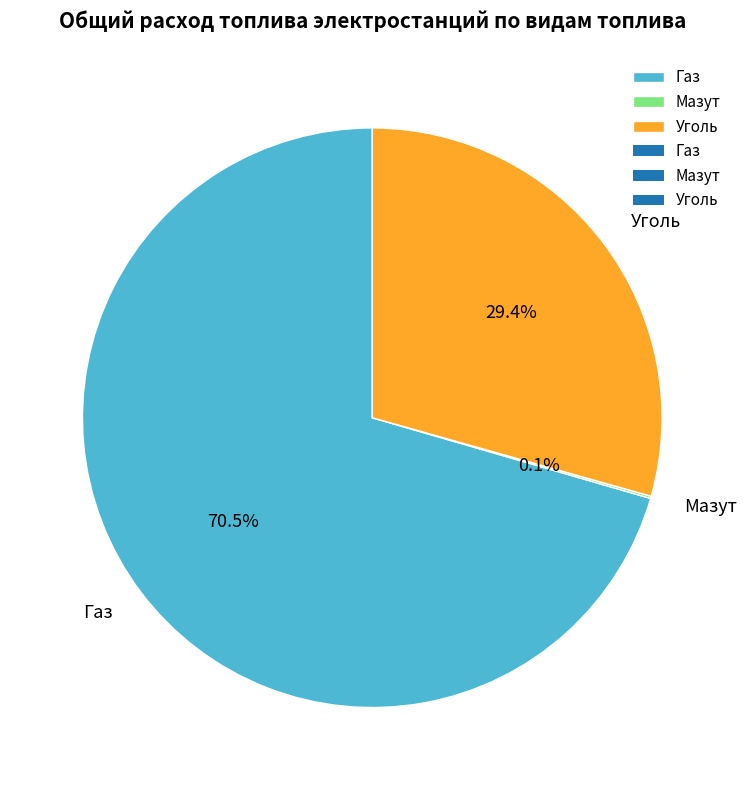

What is the ratio of the value at Газ to the value at Уголь?

2.4